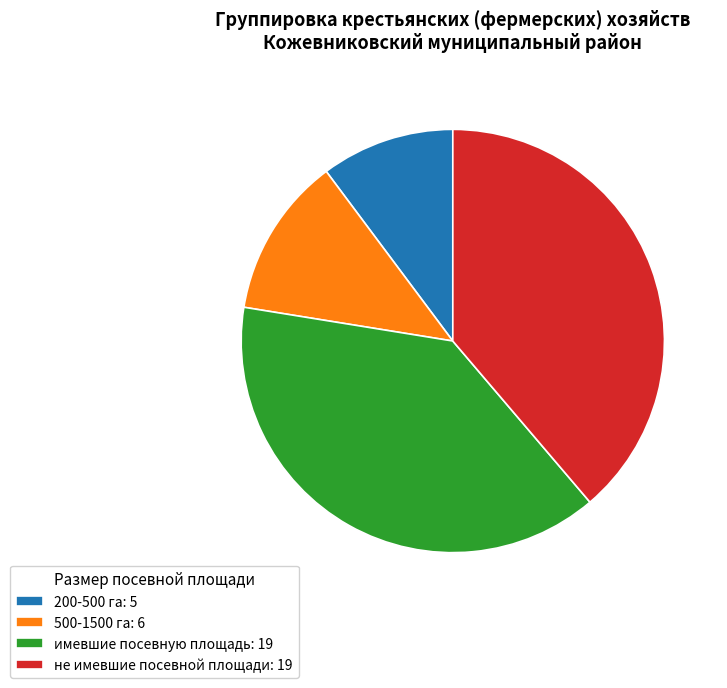

Is the sum of имевшие посевную площадь: 19 and 200-500 га: 5 greater than half?

No